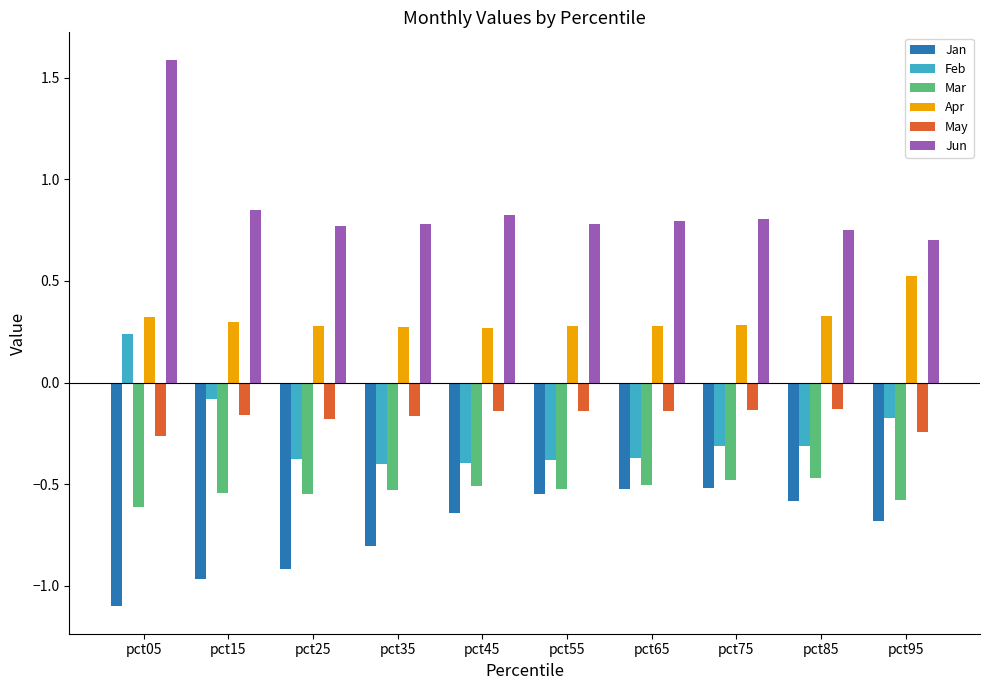

What is the average value of the Jan series?

-0.7